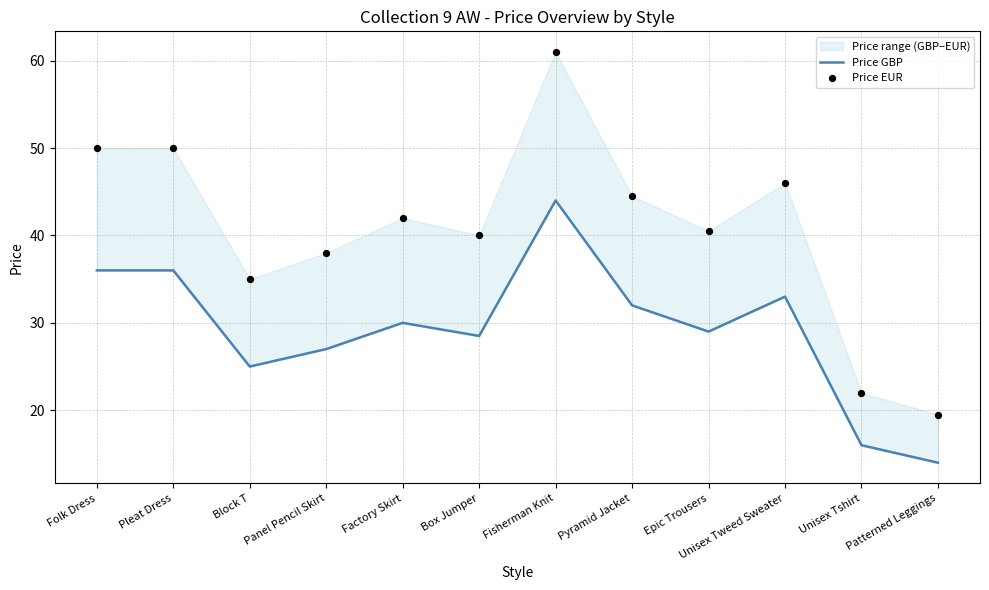

What is the total value across all series at Panel Pencil Skirt?

65.0